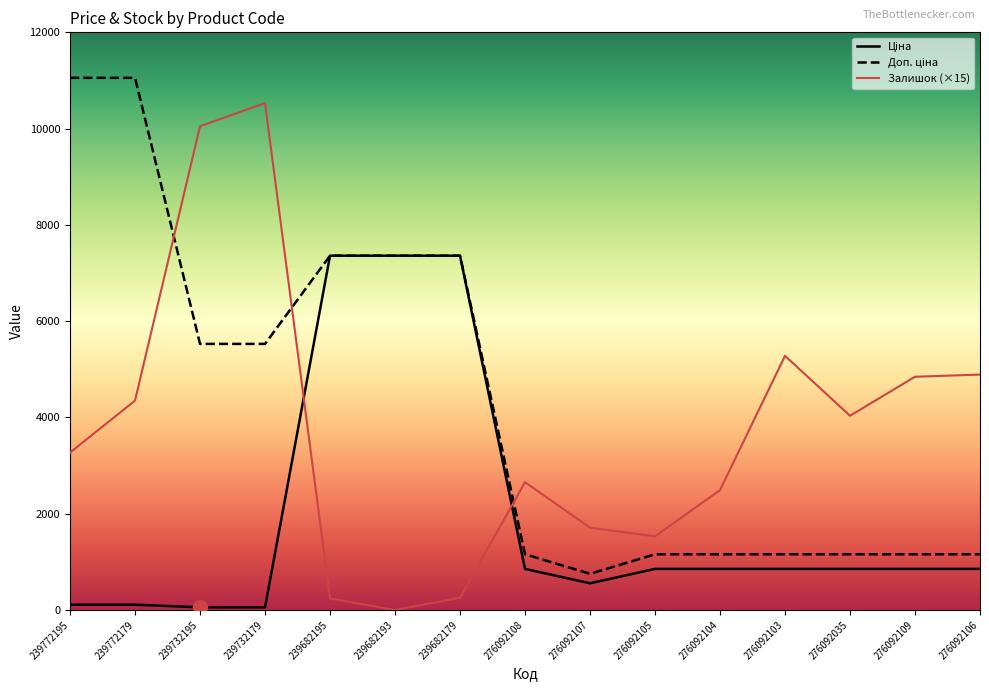

What is the difference between the highest and lowest values at 276092104?

1636.0